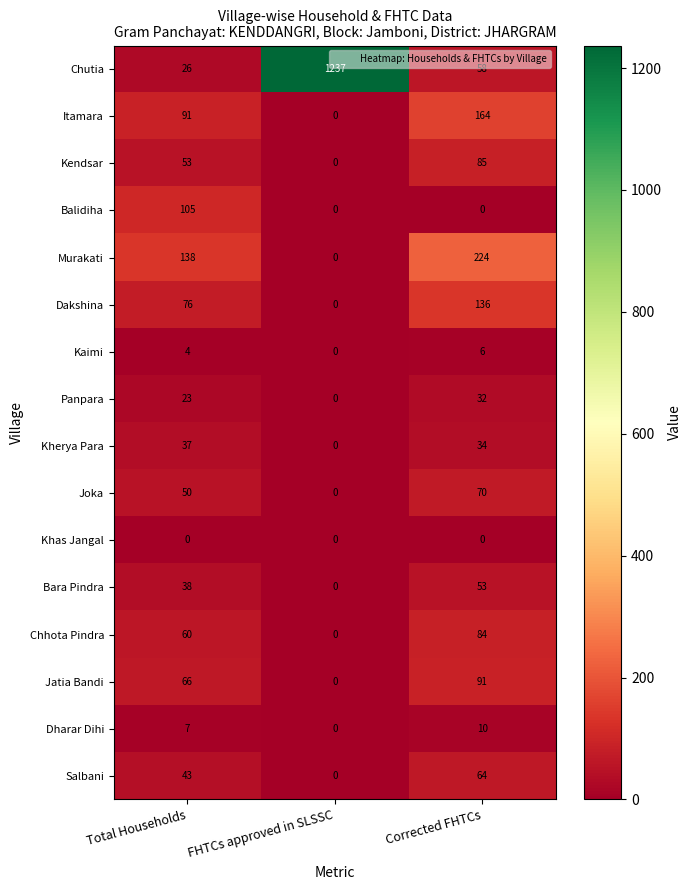

Is it true that Panpara equals -19 at FHTCs approved in SLSSC?

False